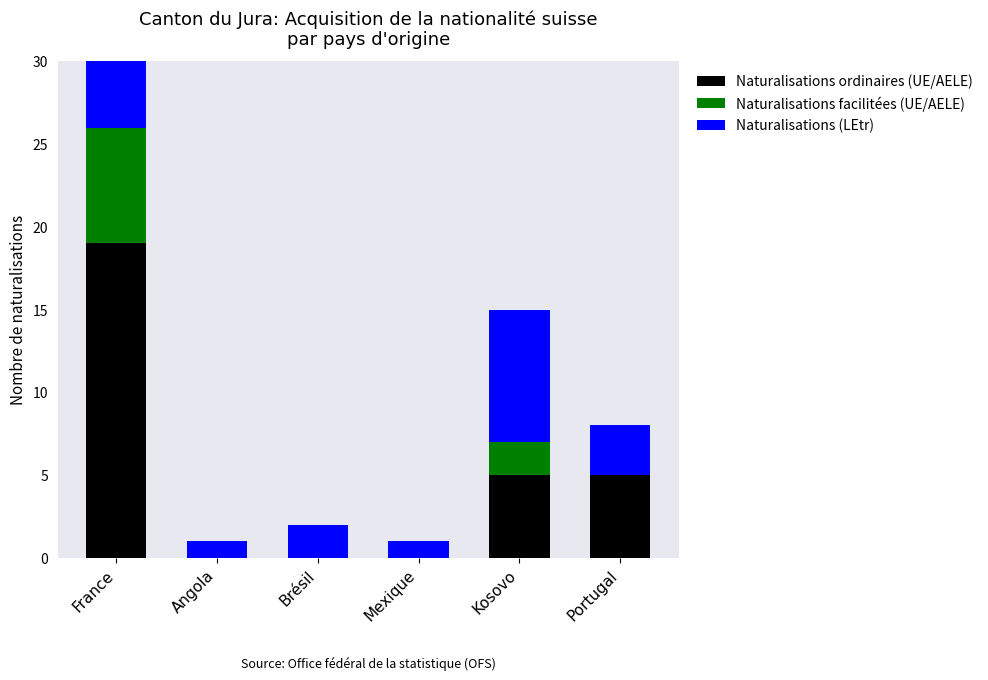

The Naturalisations ordinaires (UE/AELE) series shows 0 at Brésil. True or false?

True